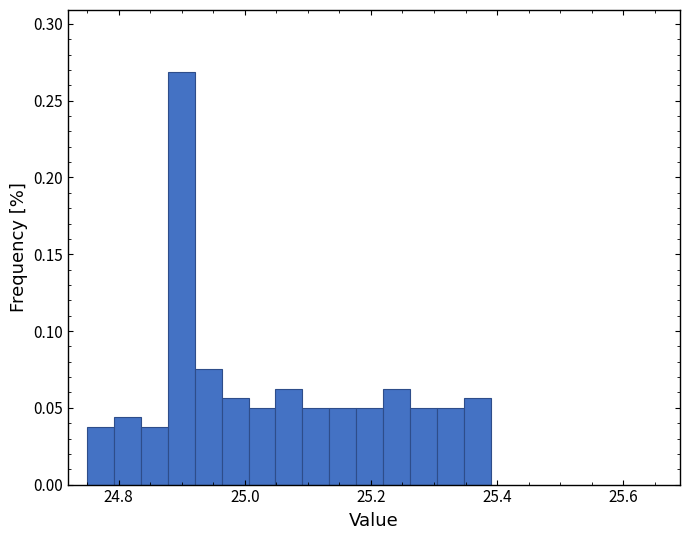

Around what value on the x-axis is the tallest bar? Give the approximate position of its centre, as read against the axis.

24.90